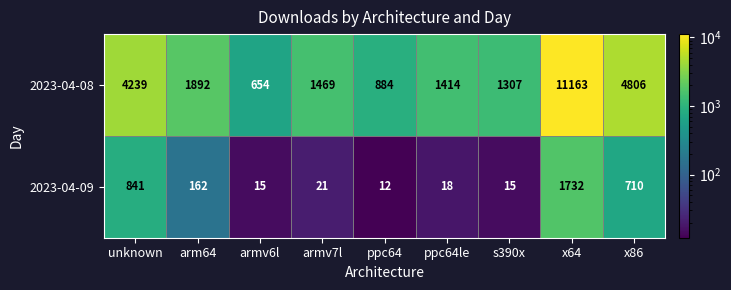

What is the greatest value displayed?

11163